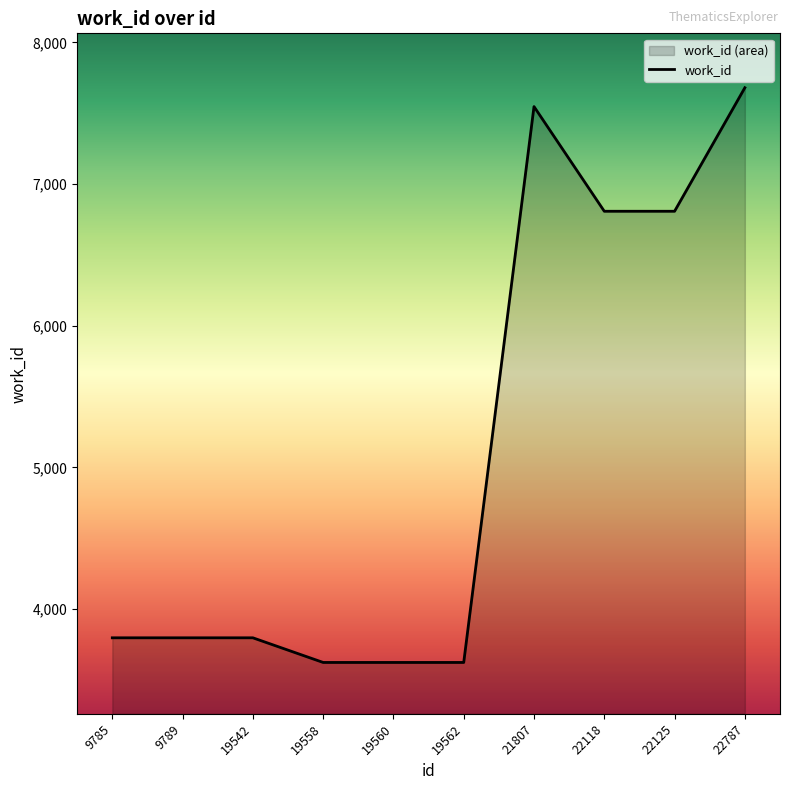

What is the change in value from 19558 to 22787?

+4057